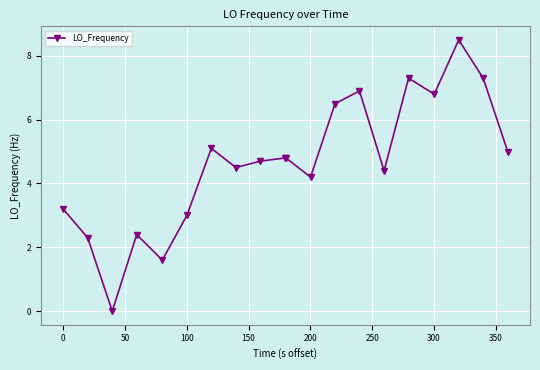

How many distinct data groups are displayed?

1